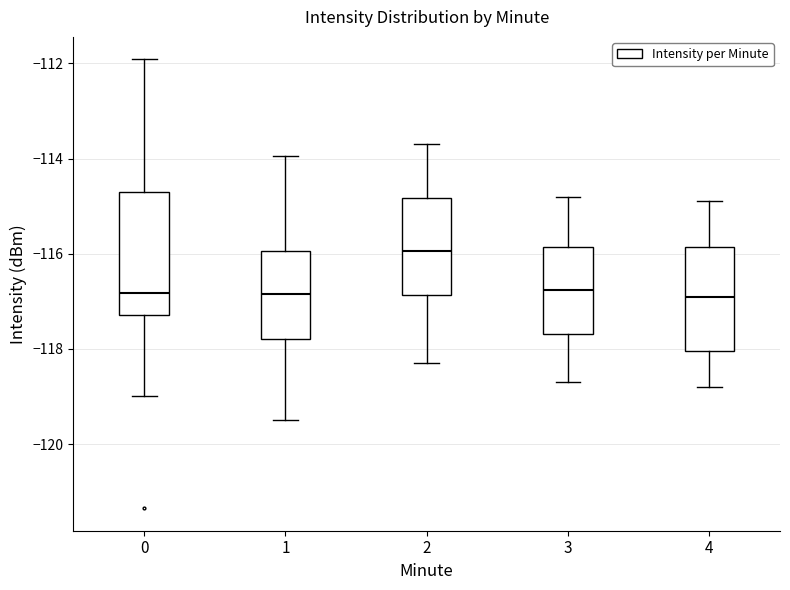

Comparing the boxes themselves (not the whiskers), which one is the tallest?

0